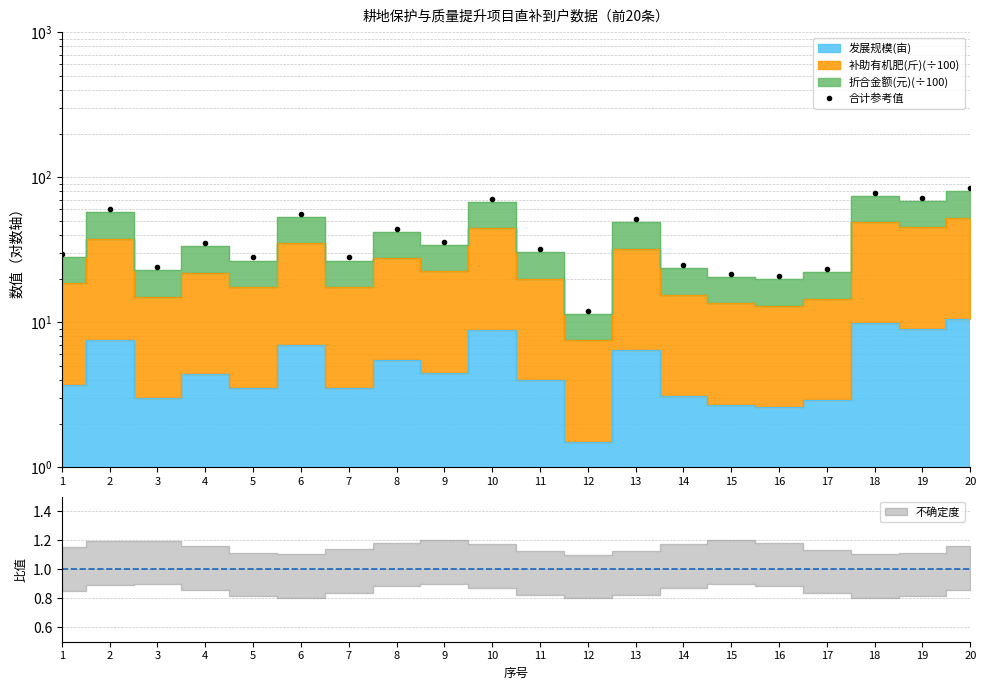

Where does the data first go above 35?

2